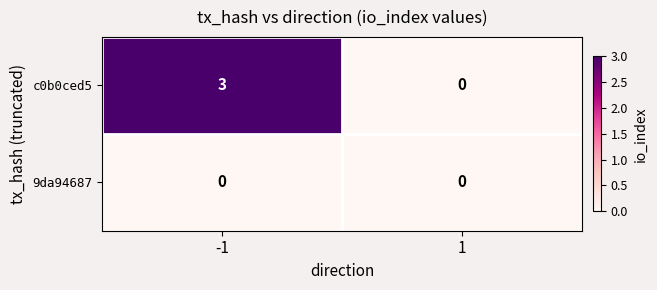

At which category is the sum across all series the highest?

-1